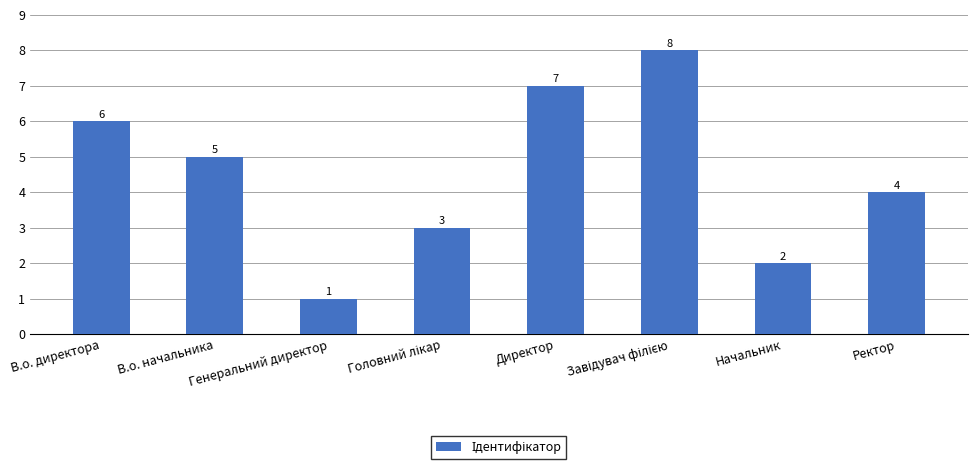

What is the smallest value displayed?

1